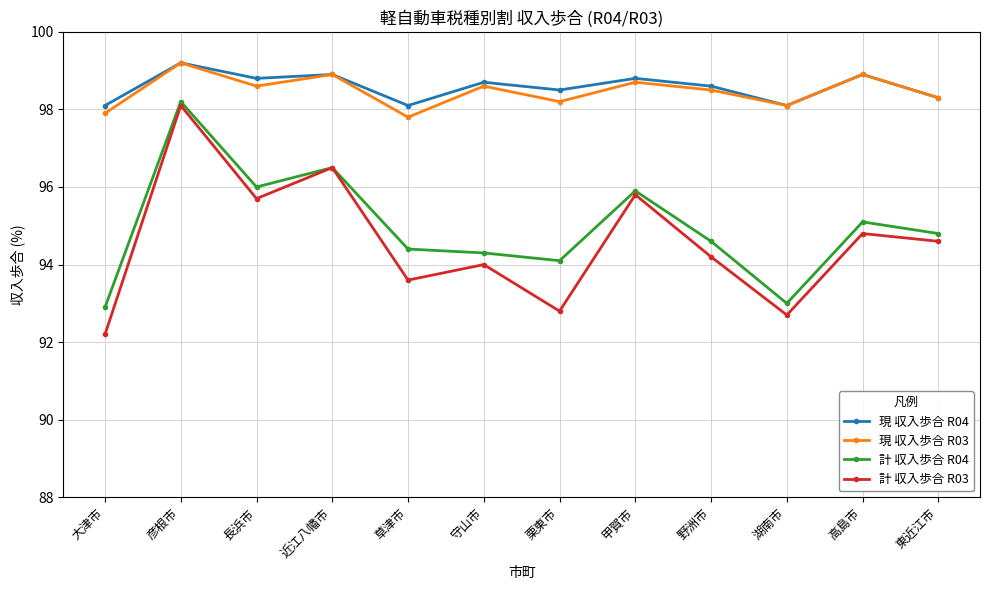

What is the label of the 4th point from the right?

野洲市